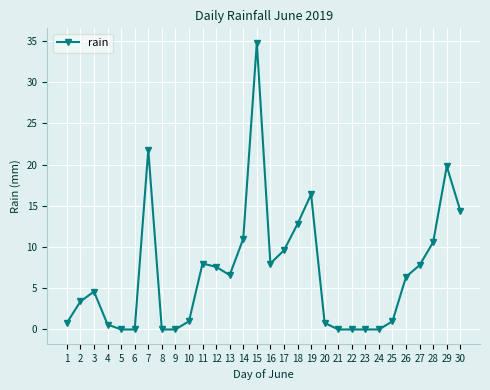

How many data points are above 6?

15